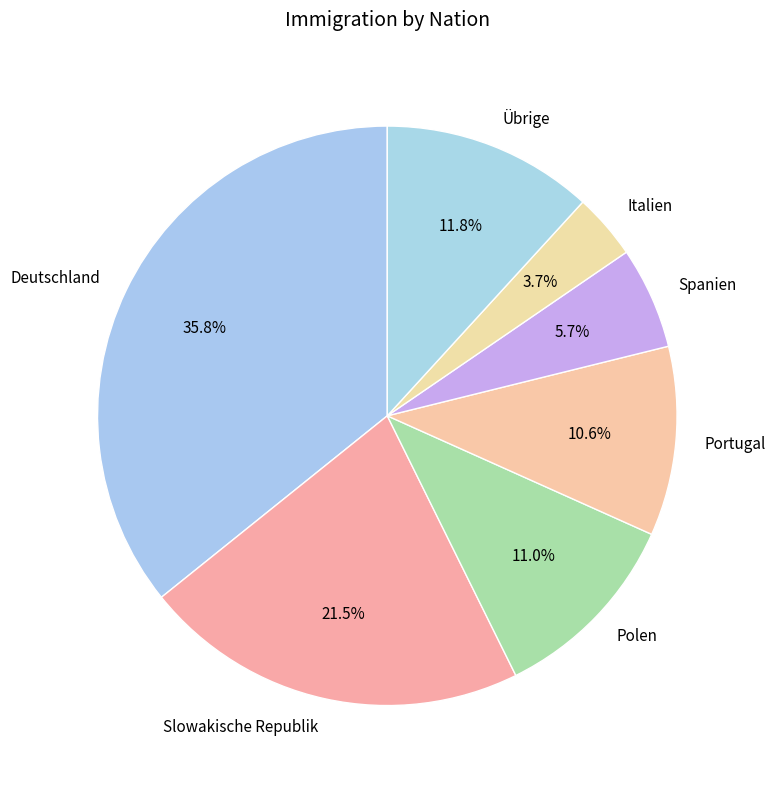

How many segments does this pie chart have?

7